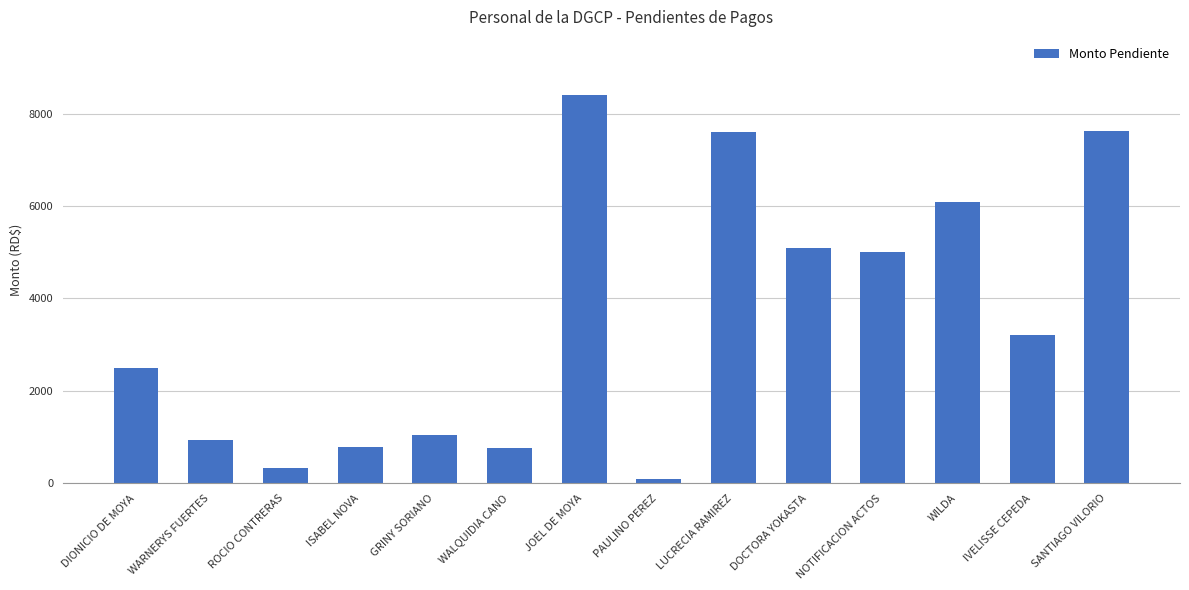

Read the value at NOTIFICACION ACTOS.

5000.0